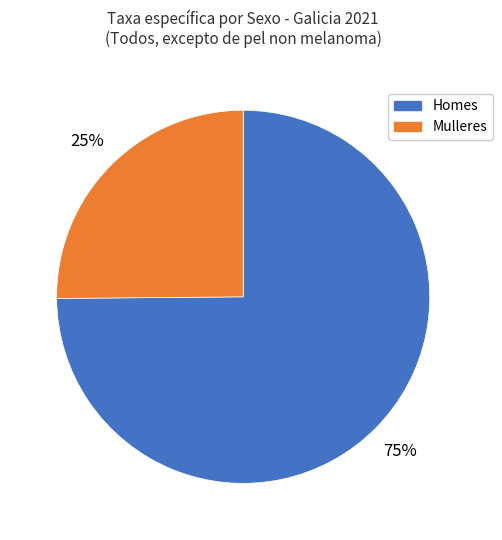

Is there a majority slice in this chart?

Yes